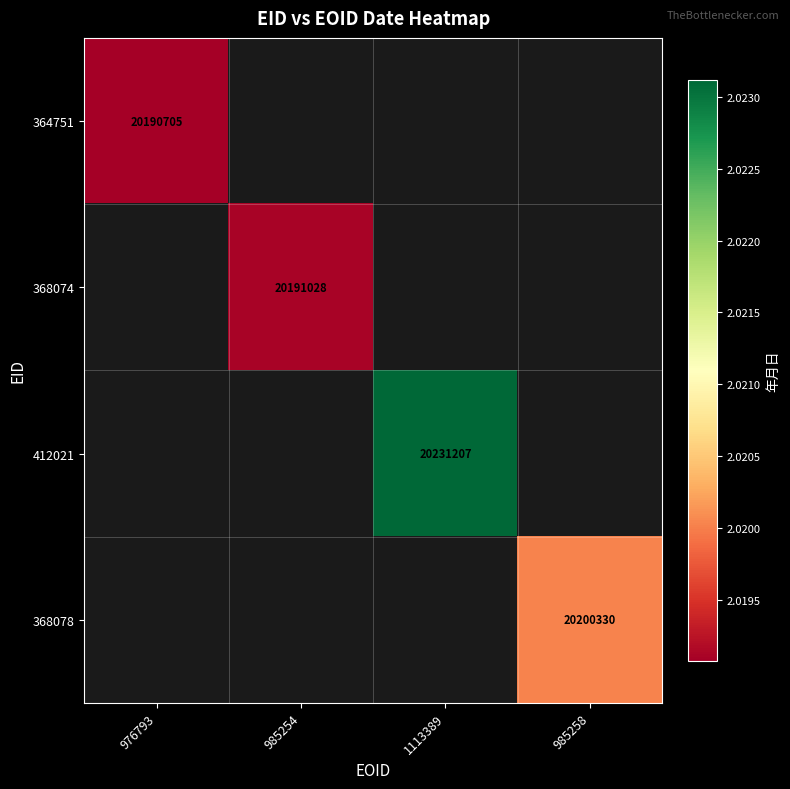

The value of 364751 at 976793 is 20190705. True or false?

True